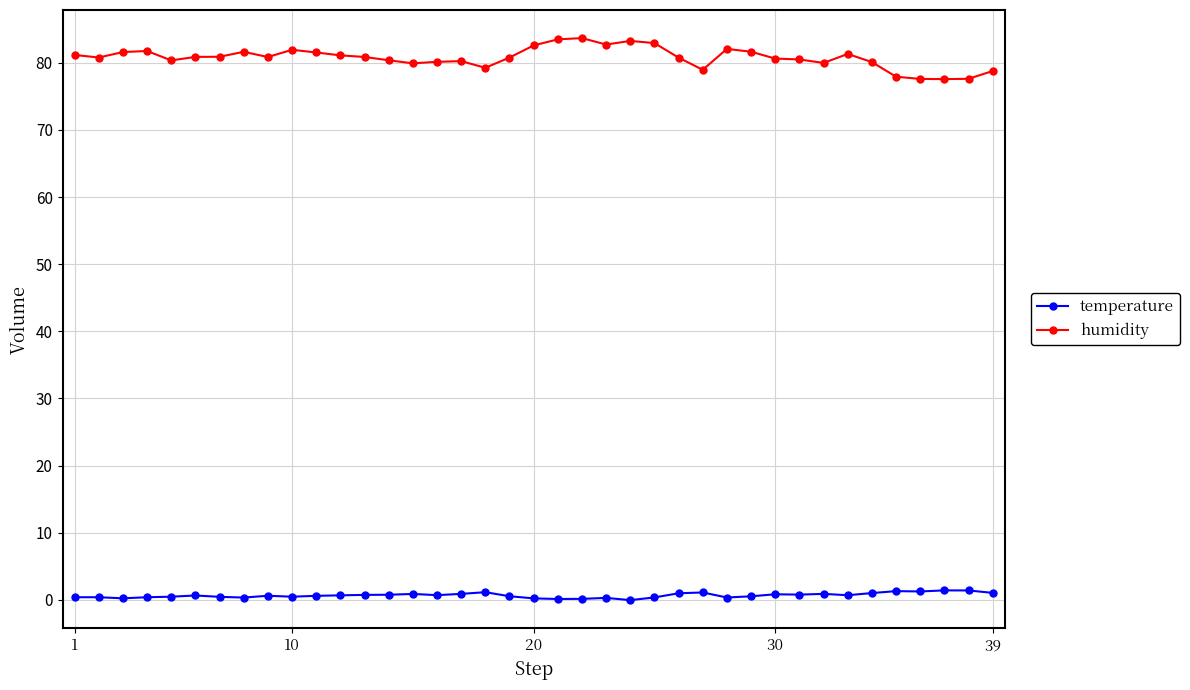

What is the greatest value displayed?

83.7